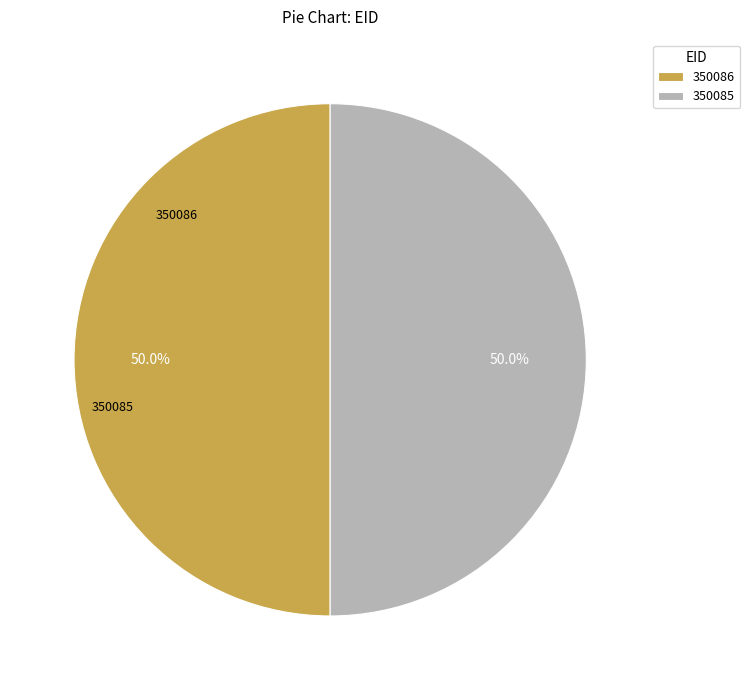

What percentage is the 350086 slice, to the nearest percent?

50%